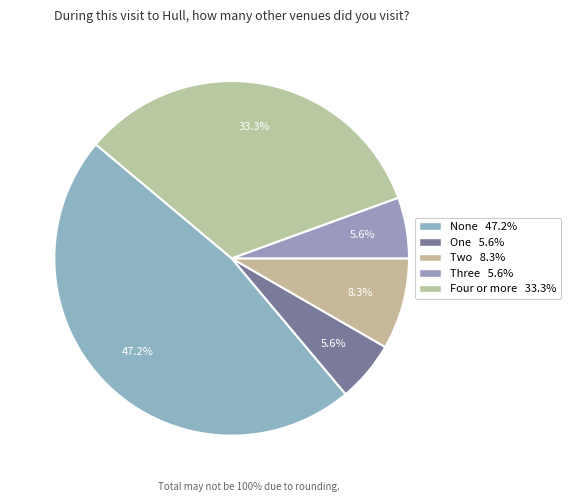

True or false: Three accounts for 6% of the total.

True